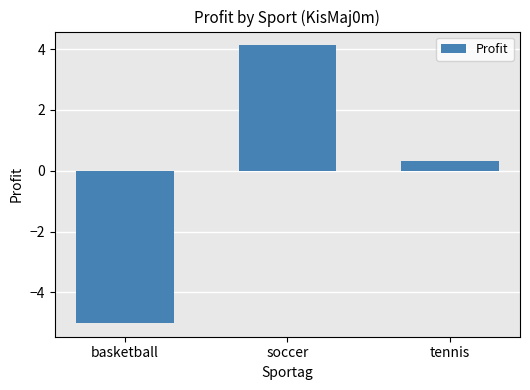

Reading left to right, transcribe all the data shown in this chart.

basketball=-5.0	soccer=4.1	tennis=0.3